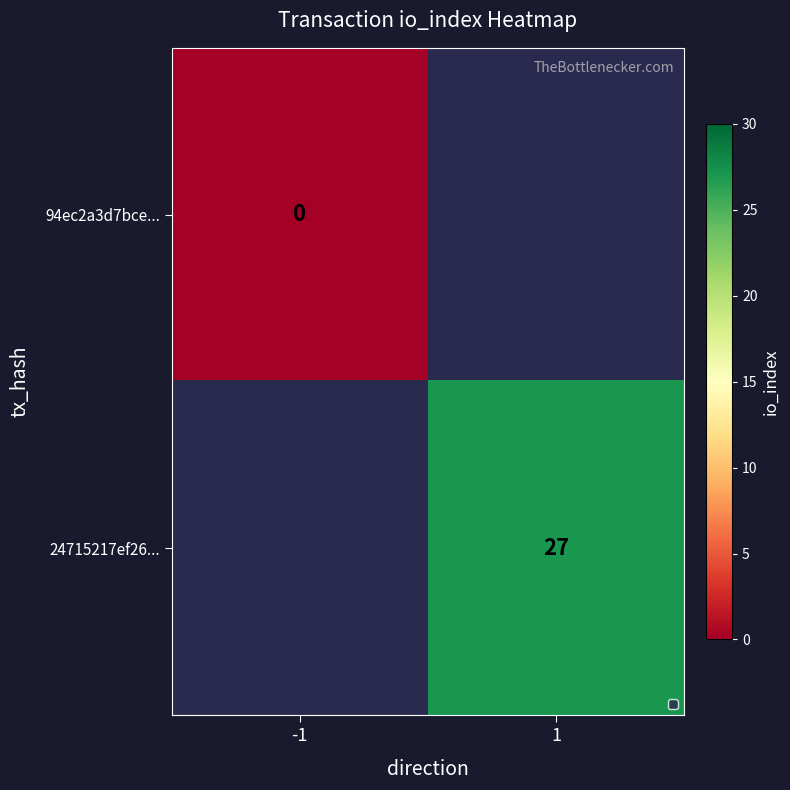

At which category does the chart reach its peak across all series?

1